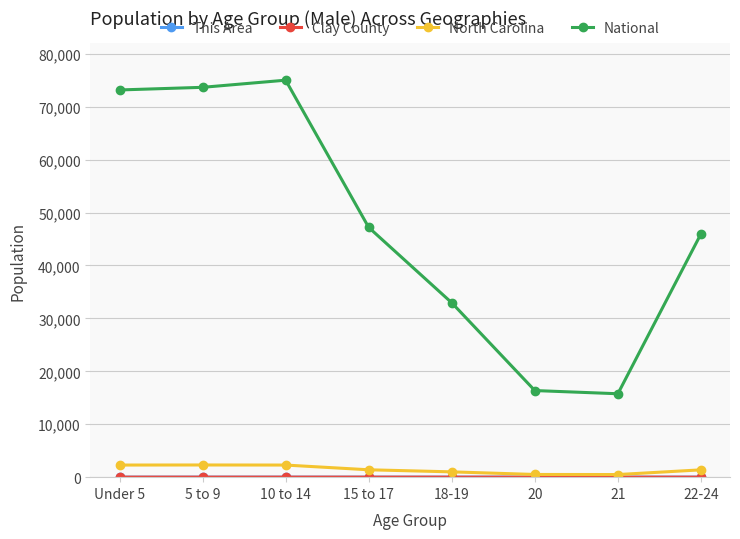

In National, how many points are higher than both neighbors (excluding endpoints)?

1